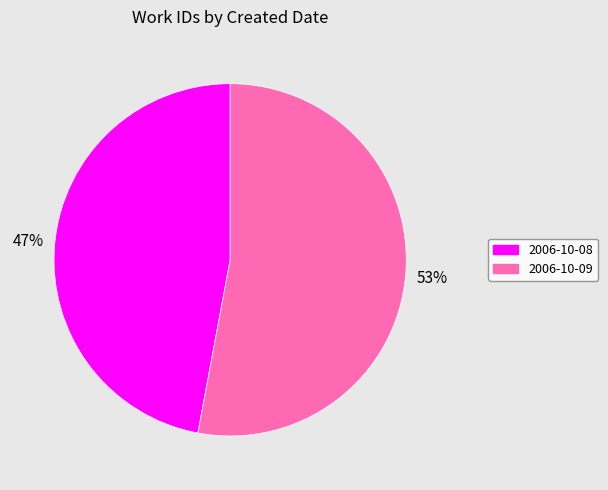

True or false: 2006-10-09 accounts for 39% of the total.

False